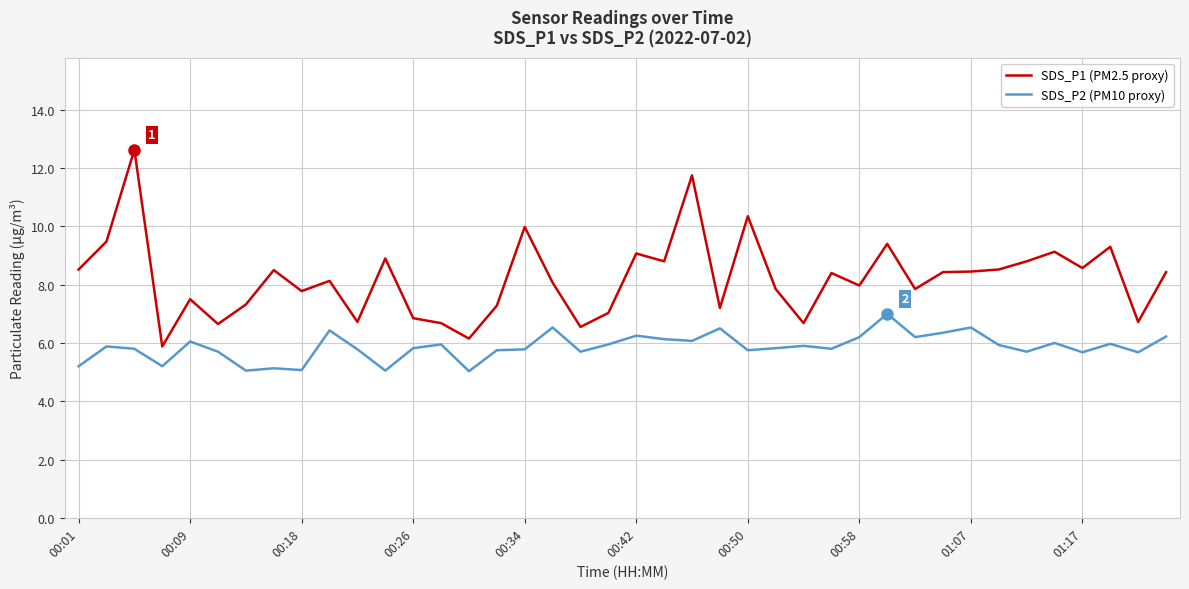

True or false: SDS_P1 (PM2.5 proxy) and SDS_P2 (PM10 proxy) intersect in this chart.

False